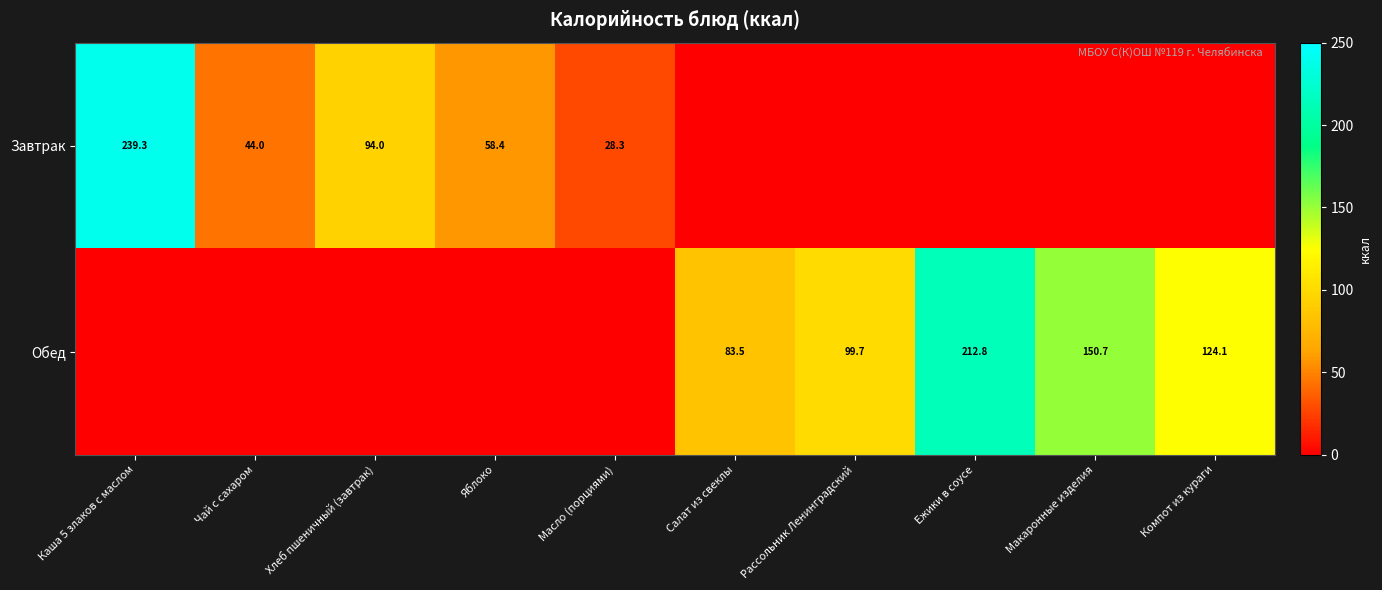

The value of Завтрак at Масло (порциями) is 28.3. True or false?

True